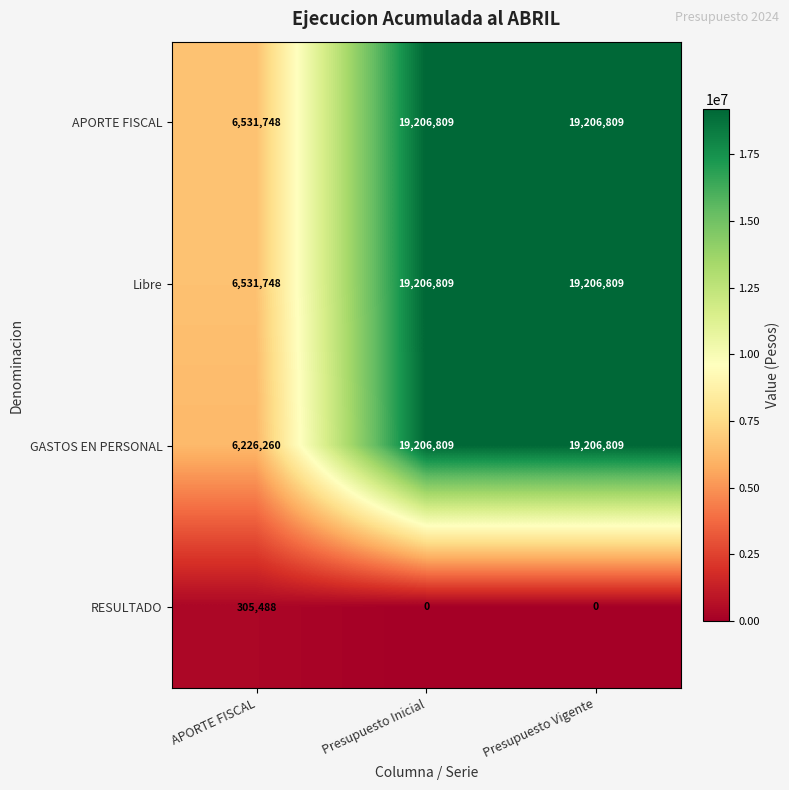

What is the maximum value shown in the chart?

19206809